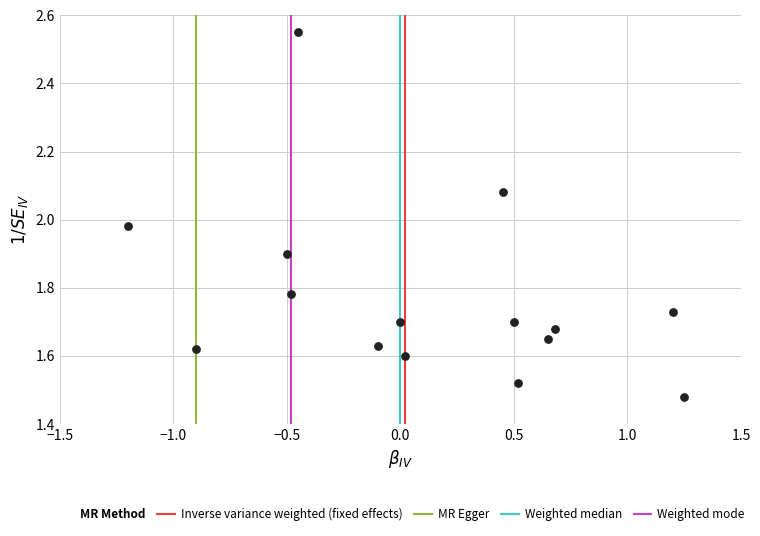

What is the range of Y values (max minus min)?

1.1